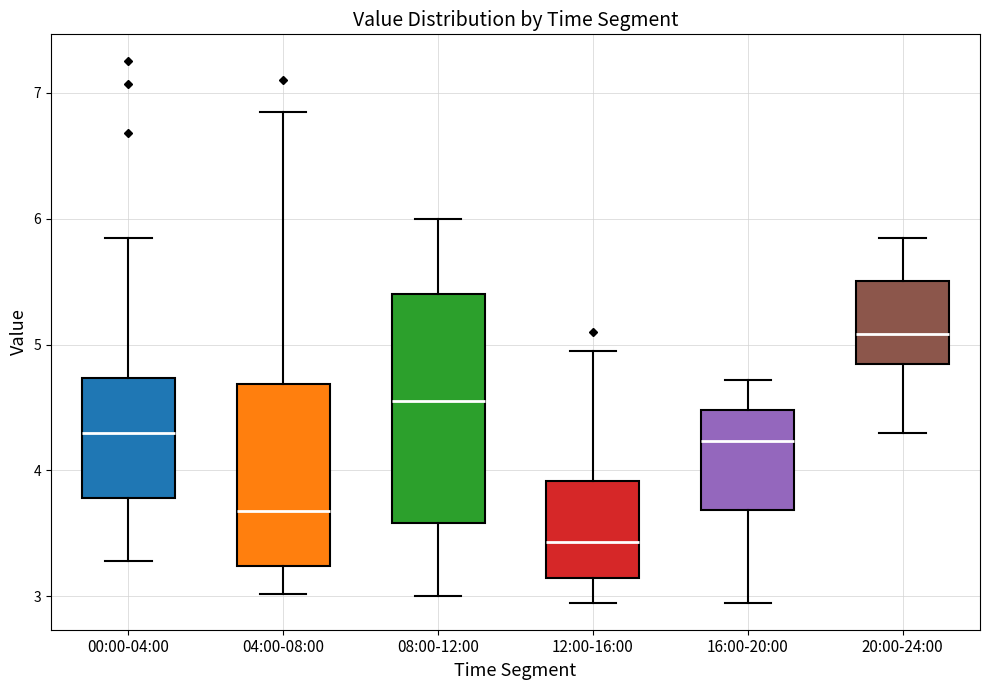

Which box's median line is the highest?

20:00-24:00